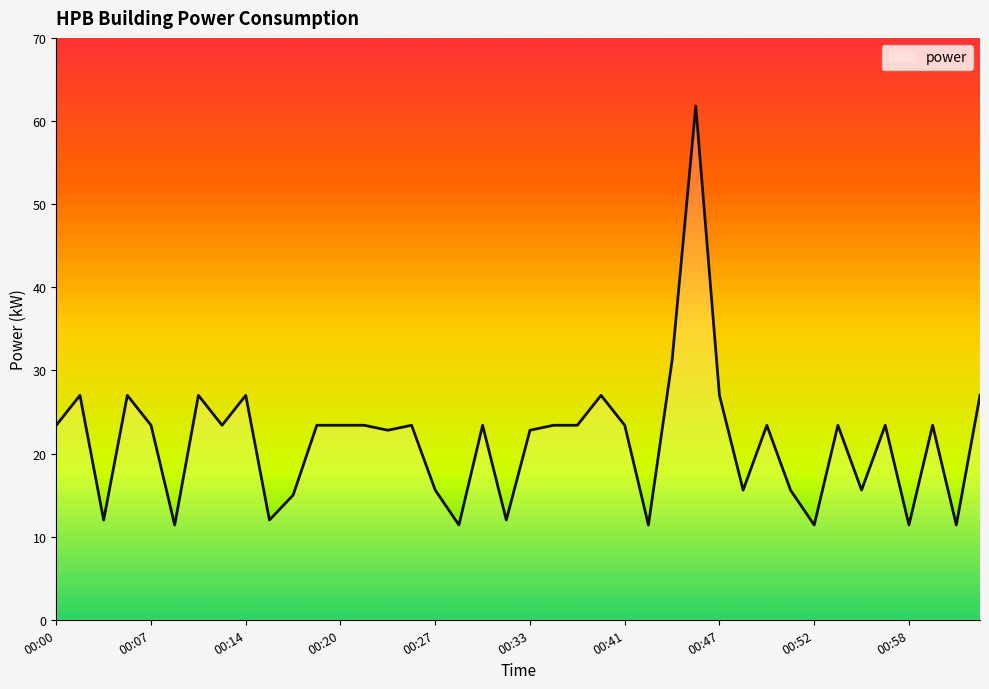

What is the difference between the maximum and minimum values?

50.4